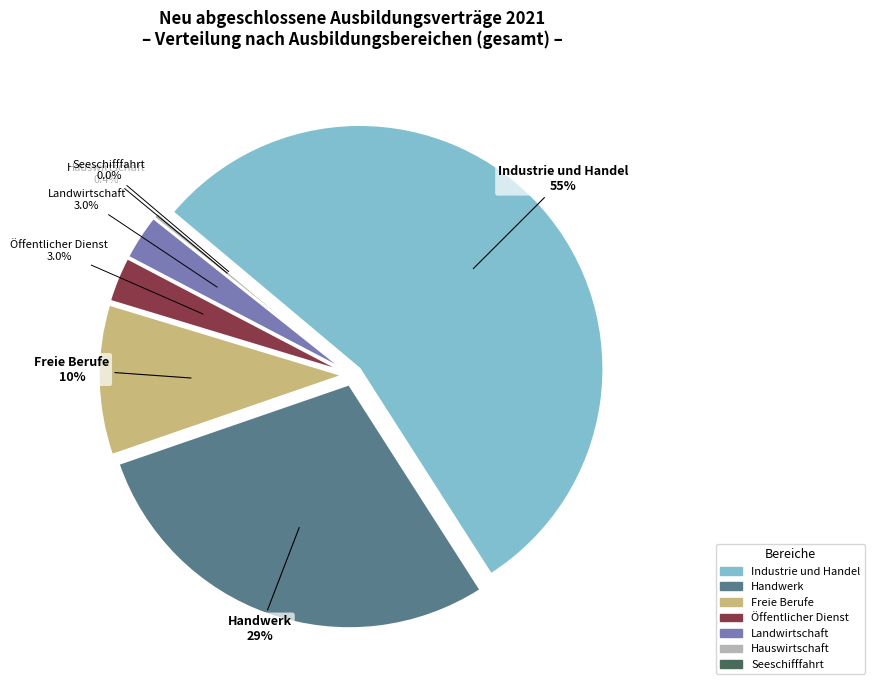

Does any single category account for the majority?

Yes